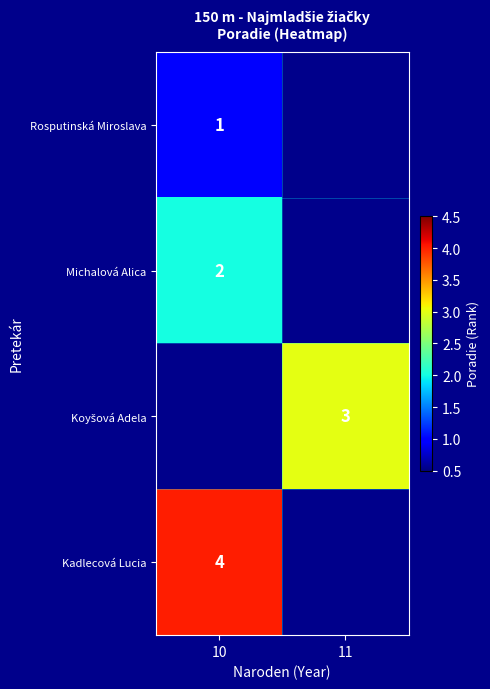

Is it true that Kadlecová Lucia equals 5 at 10?

False